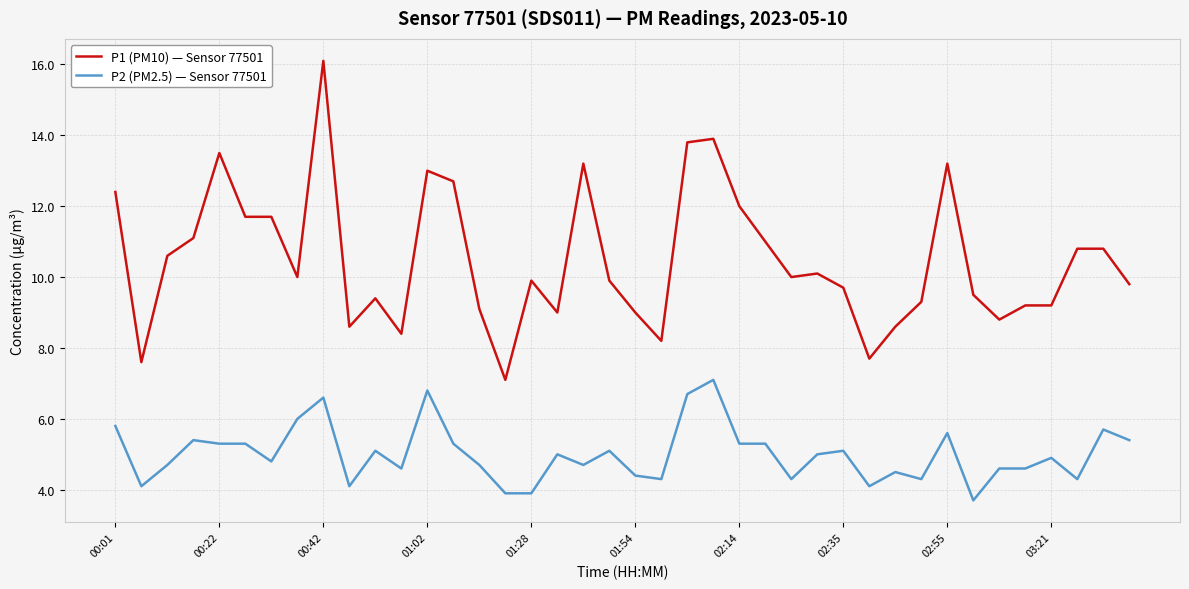

What is the minimum value shown in the chart?

3.7